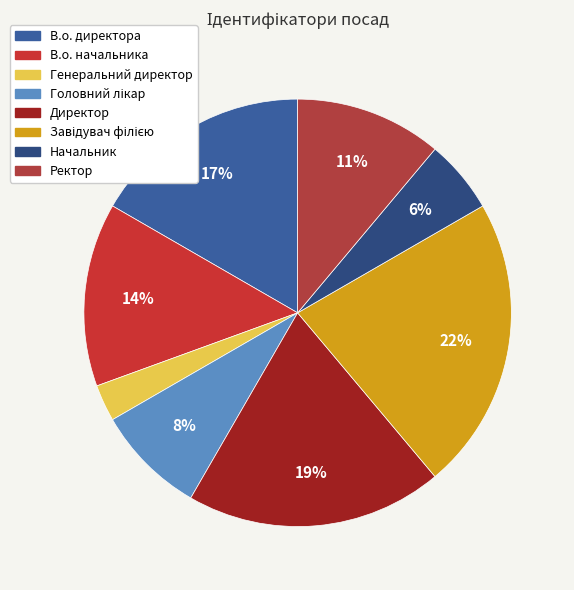

What percentage is the Ректор slice, to the nearest percent?

11%